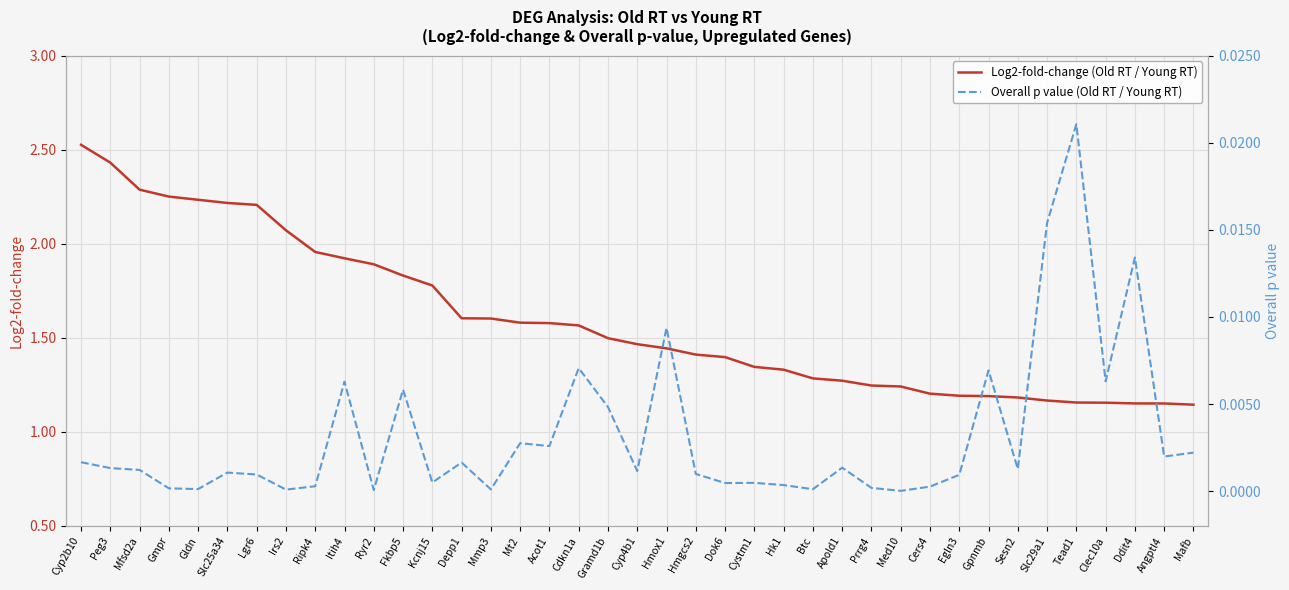

Is the value of Log2-fold-change (Old RT / Young RT) at Gpnmb greater than the value of Overall p value (Old RT / Young RT) at Slc29a1?

Yes